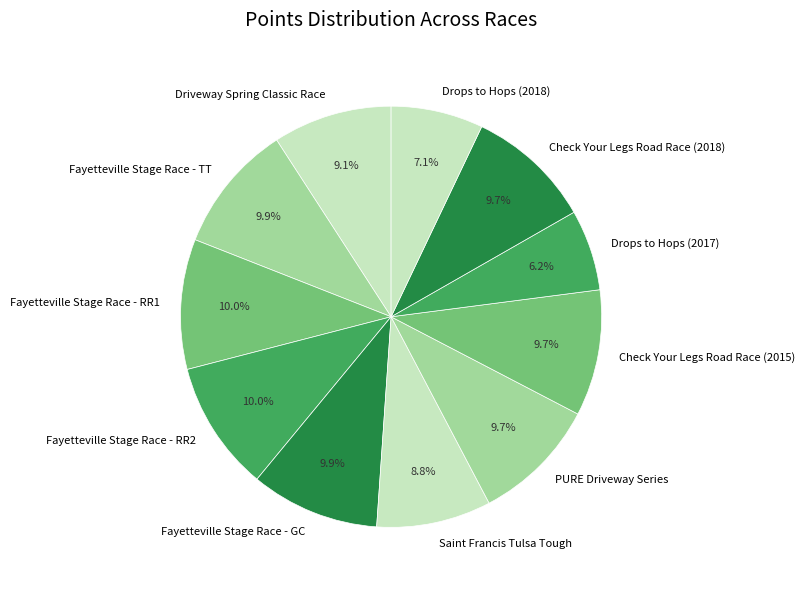

The Fayetteville Stage Race - RR1 slice represents 22% of the pie. True or false?

False